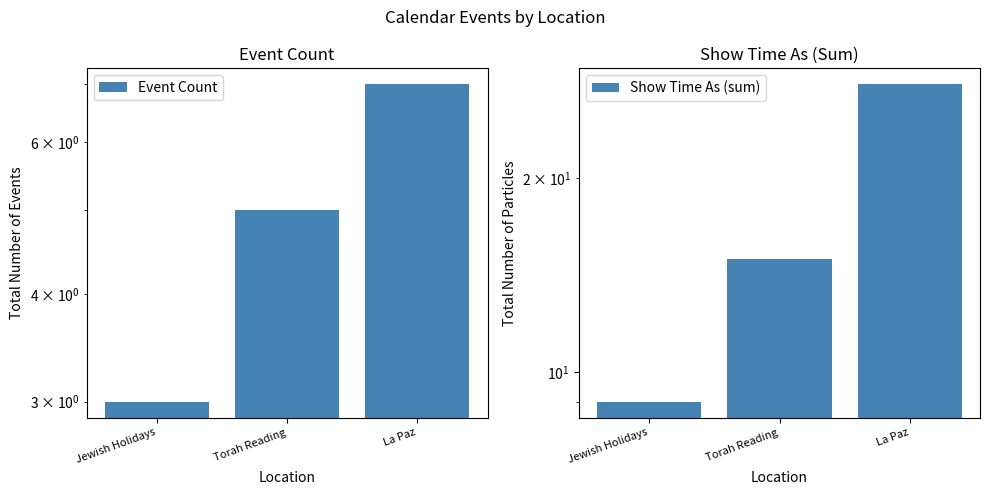

At Jewish Holidays, list the series in order from largest to smallest.

Show Time As (sum), Event Count